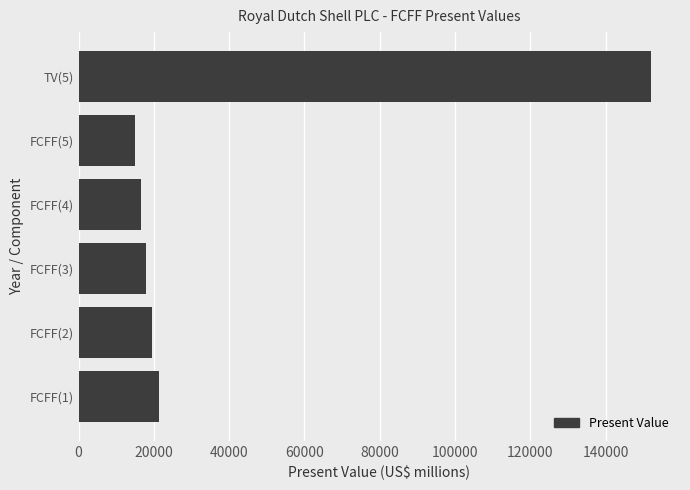

How many series are shown in this chart?

1